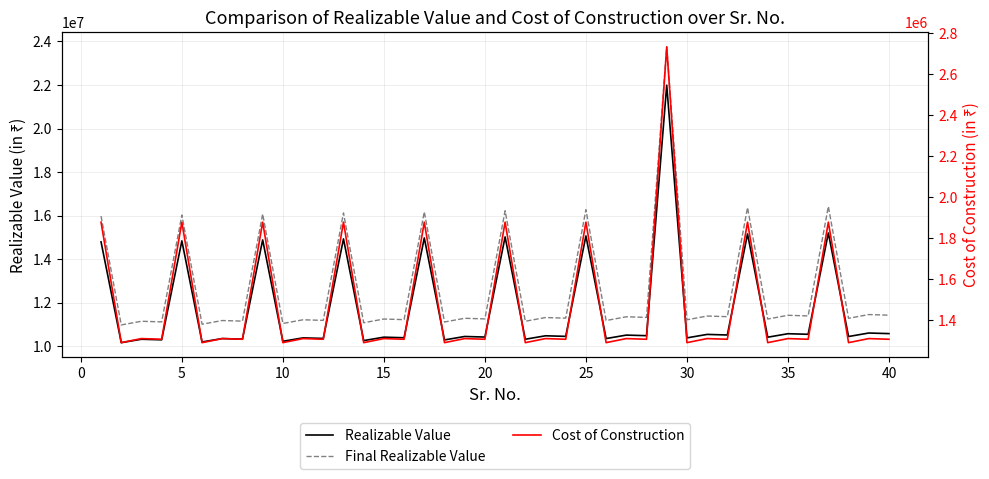

Reading left to right, transcribe all the data shown in this chart.

Realizable Value: 14794000	10166000	10322000	10296000	14839520	10197280	10353760	10327680	14885040	10228560	10385520	10359360	14930560	10259840	10417280	10391040	14976080	10291120	10449040	10422720	15021600	10322400	10480800	10454400	15067120	10353680	10512560	10486080	21991680	10384960	10544320	10517760	15158160	10416240	10576080	10549440	15203680	10447520	10607840	10581120
Final Realizable Value: 15977520	10979280	11147760	11119680	16026682	11013062	11182061	11153894	16075843	11046845	11216362	11188109	16125005	11080627	11250662	11222323	16174166	11114410	11284963	11256538	16223328	11148192	11319264	11290752	16272490	11181974	11353565	11324966	23751014	11215757	11387866	11359181	16370813	11249539	11422166	11393395	16419974	11283322	11456467	11427610
Cost of Construction: 1877700	1290300	1310100	1306800	1877700	1290300	1310100	1306800	1877700	1290300	1310100	1306800	1877700	1290300	1310100	1306800	1877700	1290300	1310100	1306800	1877700	1290300	1310100	1306800	1877700	1290300	1310100	1306800	2732400	1290300	1310100	1306800	1877700	1290300	1310100	1306800	1877700	1290300	1310100	1306800